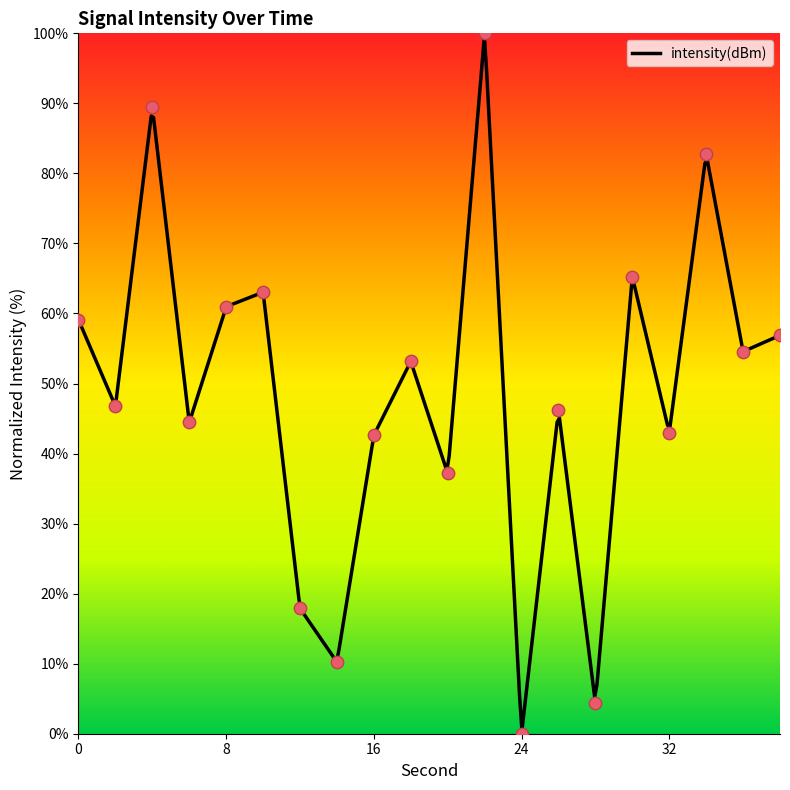

Which has a higher value, 30 or 34?

34